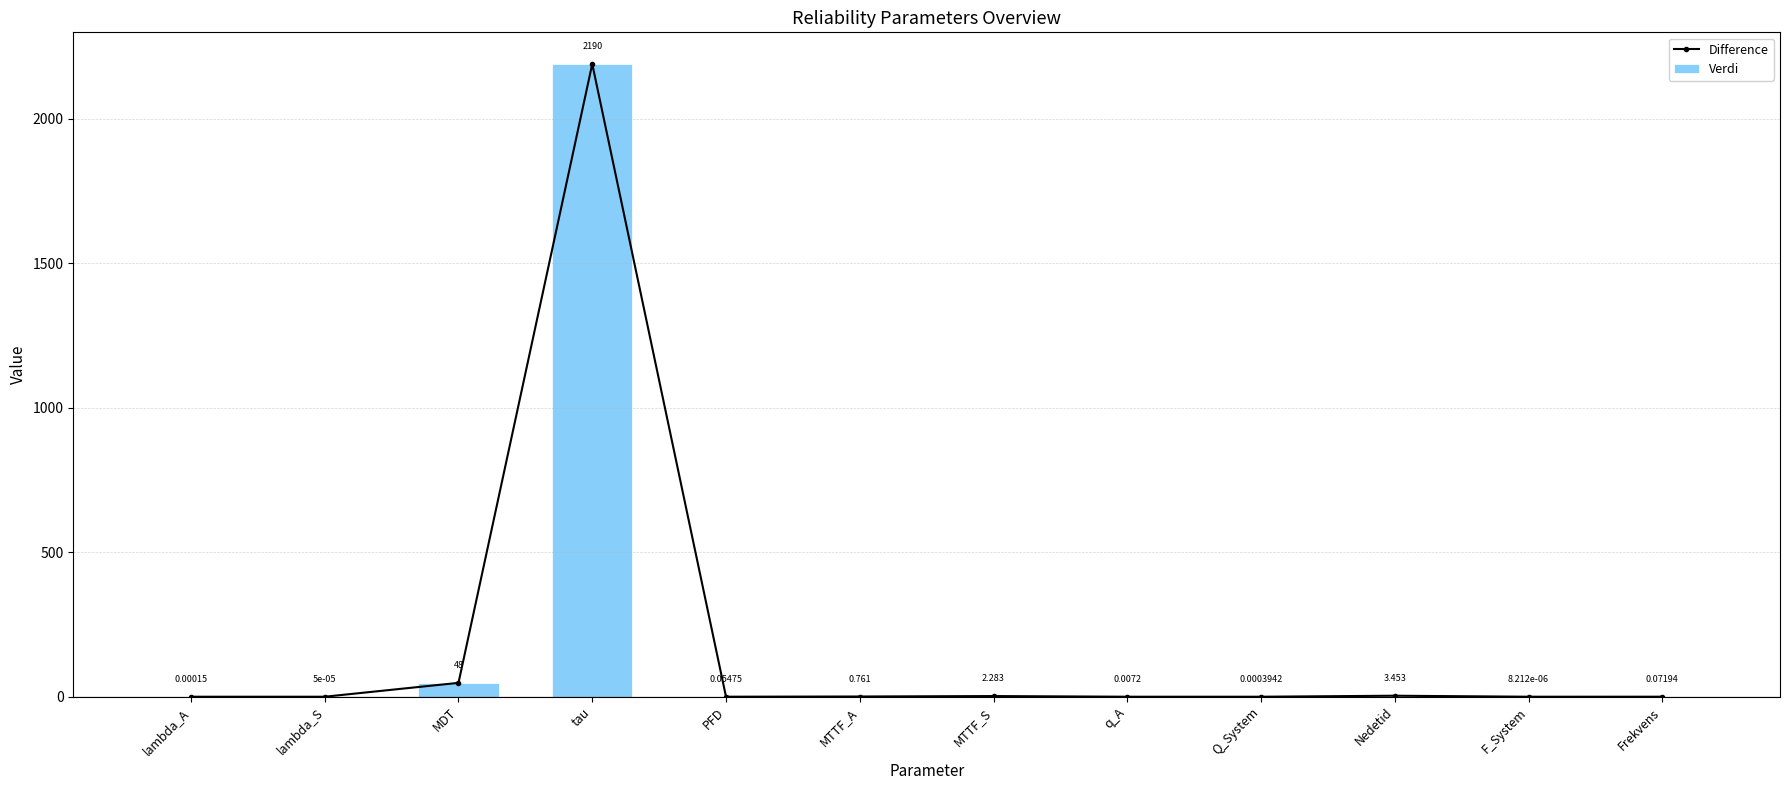

Rank the categories by Difference value from highest to lowest.

tau, MDT, Nedetid, MTTF_S, MTTF_A, Frekvens, PFD, q_A, Q_System, lambda_A, lambda_S, F_System